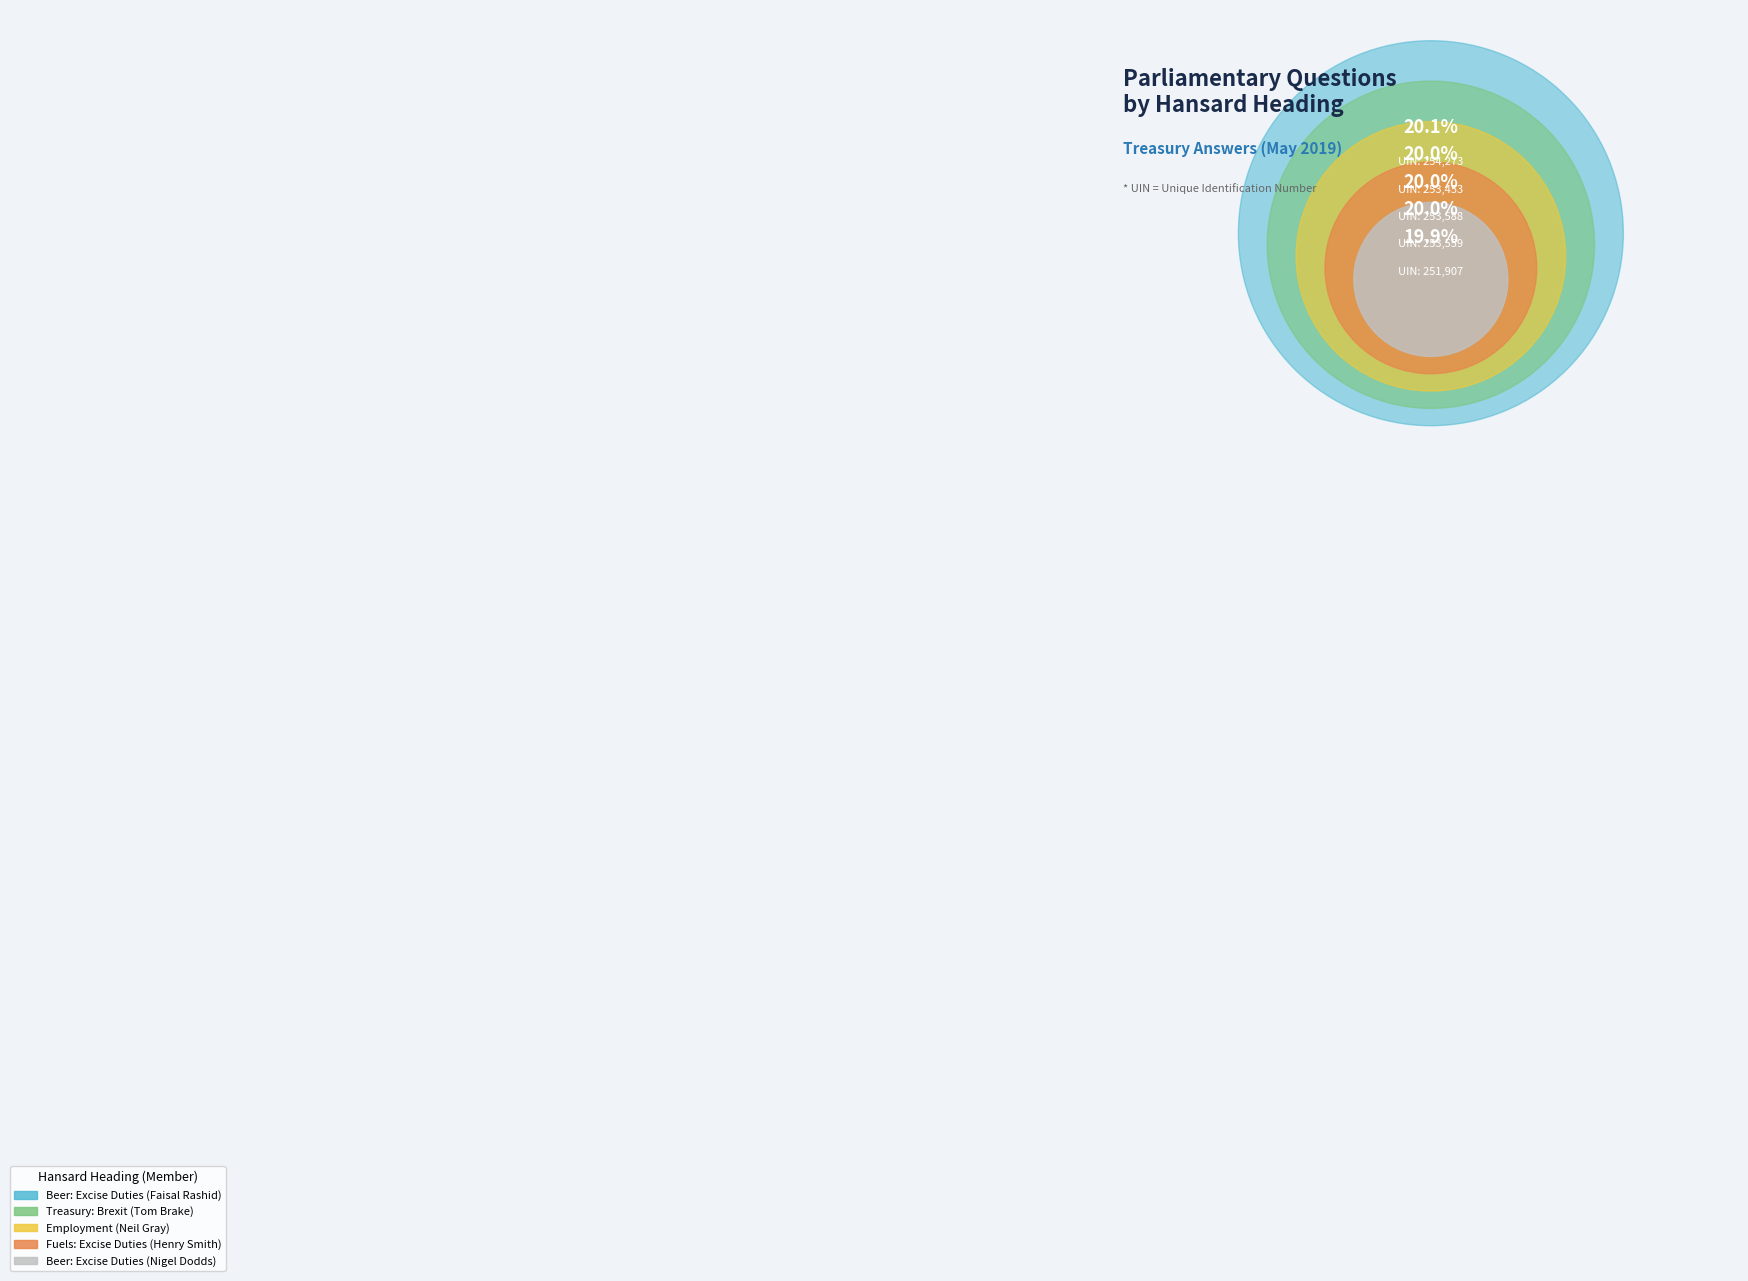

To the nearest percent, what is the combined percentage of Beer: Excise Duties
(Faisal Rashid) and Employment
(Neil Gray)?

40%